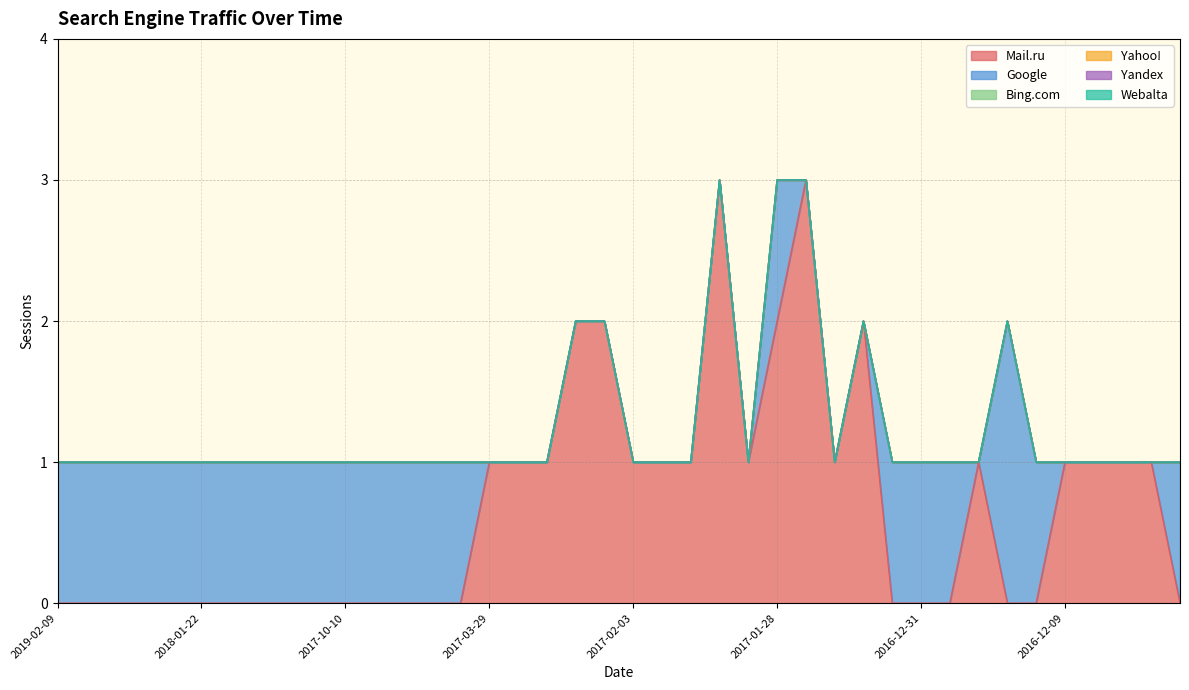

How many lines are shown in the chart?

6